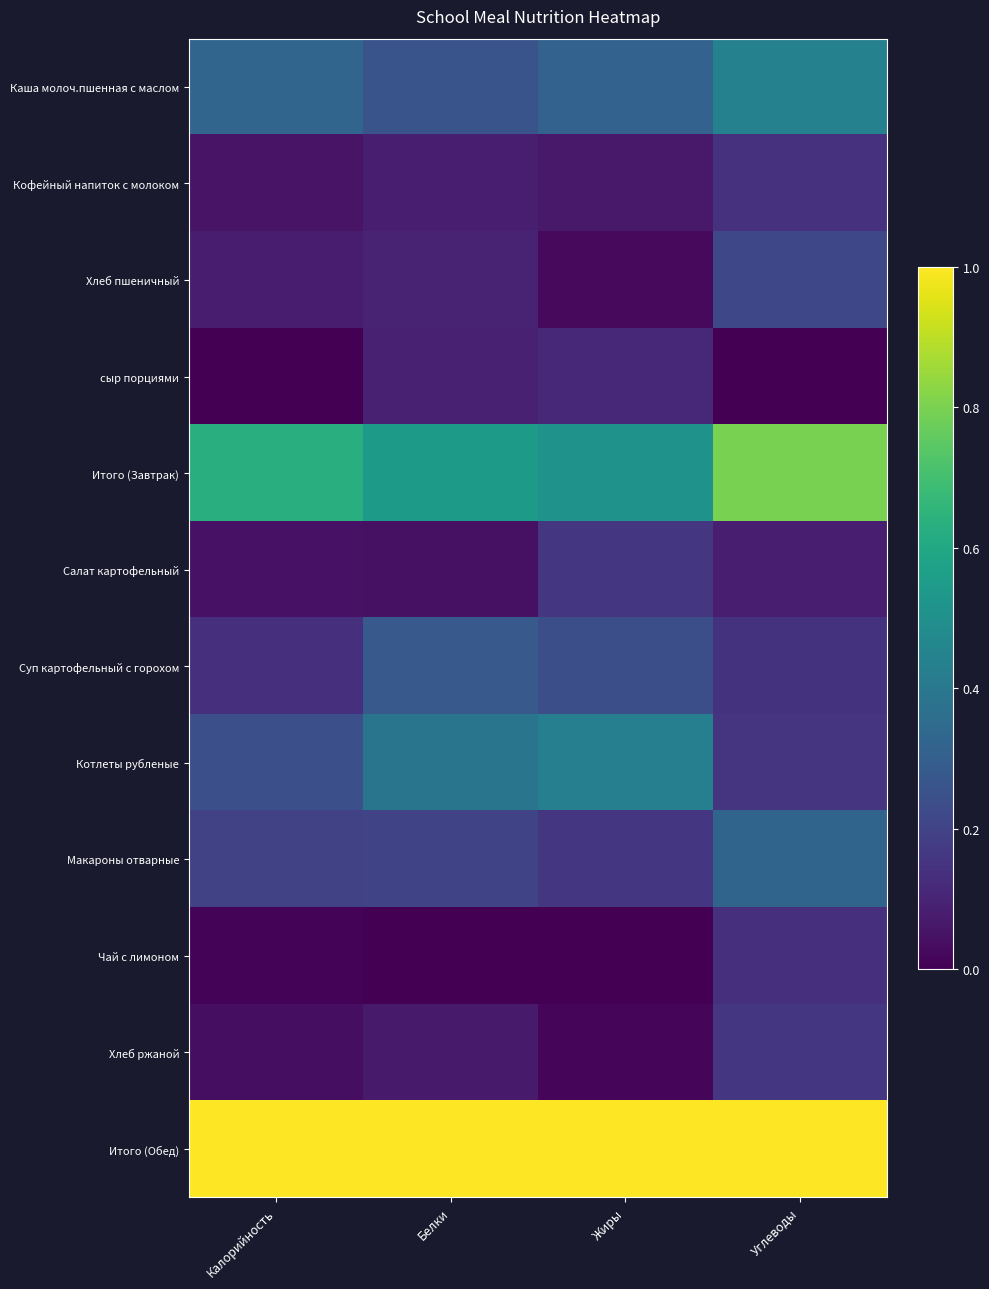

Reading right to left, extract all data points from this chart.

Каша молоч.пшенная с маслом: Углеводы=0.4	Жиры=0.3	Белки=0.3	Калорийность=0.3
Кофейный напиток с молоком: Углеводы=0.1	Жиры=0.1	Белки=0.1	Калорийность=0.1
Хлеб пшеничный: Углеводы=0.2	Жиры=0.0	Белки=0.1	Калорийность=0.1
сыр порциями: Углеводы=0.0	Жиры=0.1	Белки=0.1	Калорийность=0.0
Итого (Завтрак): Углеводы=0.8	Жиры=0.5	Белки=0.5	Калорийность=0.6
Салат картофельный: Углеводы=0.1	Жиры=0.2	Белки=0.0	Калорийность=0.1
Суп картофельный с горохом: Углеводы=0.1	Жиры=0.2	Белки=0.3	Калорийность=0.1
Котлеты рубленые: Углеводы=0.2	Жиры=0.4	Белки=0.4	Калорийность=0.2
Макароны отварные: Углеводы=0.3	Жиры=0.2	Белки=0.2	Калорийность=0.2
Чай с лимоном: Углеводы=0.1	Жиры=0.0	Белки=0.0	Калорийность=0.0
Хлеб ржаной: Углеводы=0.2	Жиры=0.0	Белки=0.1	Калорийность=0.0
Итого (Обед): Углеводы=1.0	Жиры=1.0	Белки=1.0	Калорийность=1.0